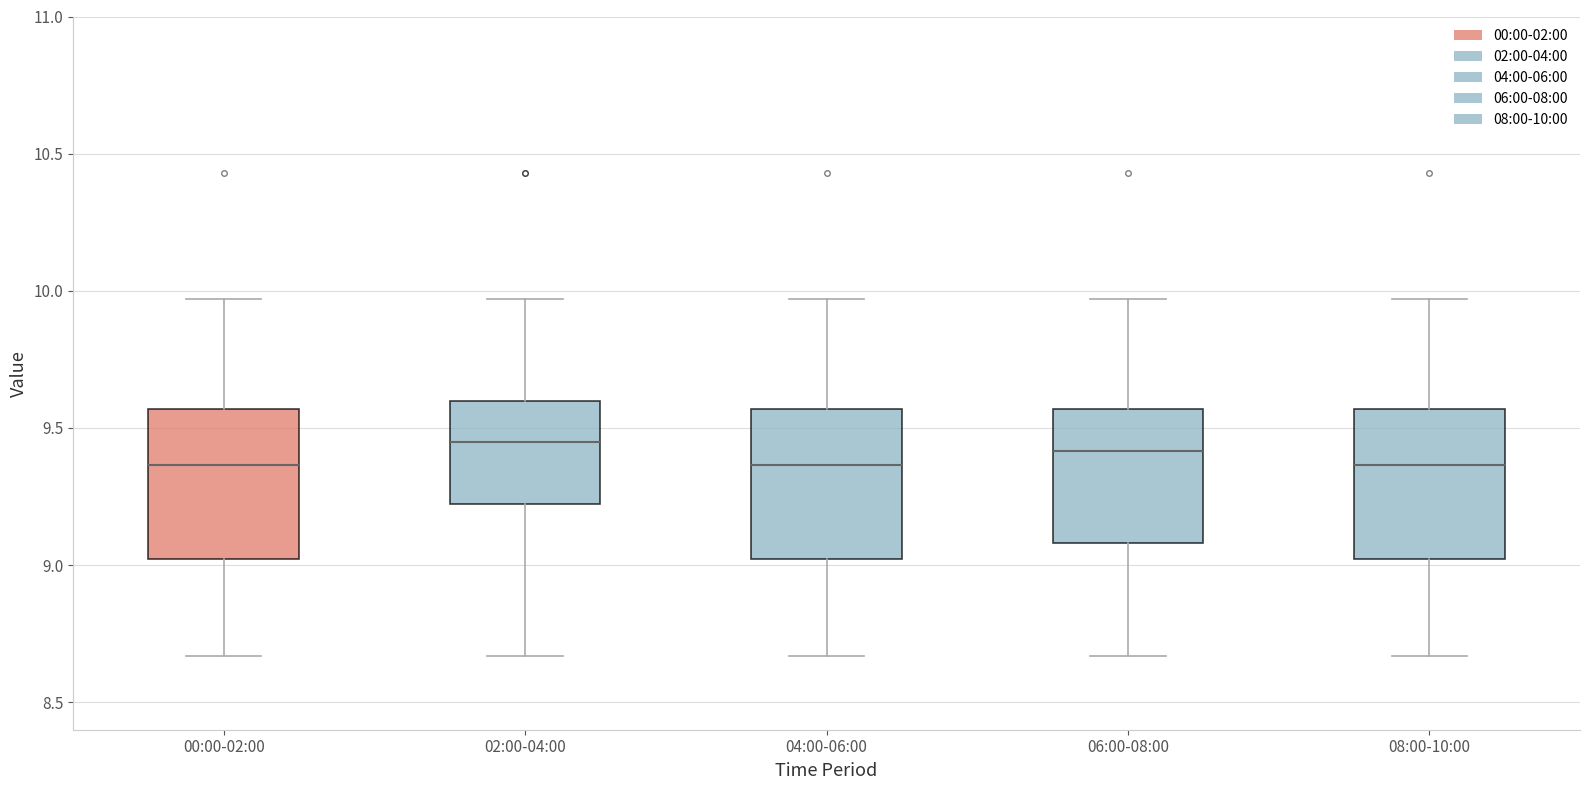

Reading left to right, read every box against the y-axis: the position of its median line, the range the box covers, and the ends of its whiskers. The values are not printed on the chart, so give them approximately, as read against the axis.

00:00-02:00: median 9.35, box 9.00 to 9.55, whiskers 8.65 to 9.95
02:00-04:00: median 9.45, box 9.20 to 9.60, whiskers 8.65 to 9.95
04:00-06:00: median 9.35, box 9.00 to 9.55, whiskers 8.65 to 9.95
06:00-08:00: median 9.40, box 9.10 to 9.55, whiskers 8.65 to 9.95
08:00-10:00: median 9.35, box 9.00 to 9.55, whiskers 8.65 to 9.95